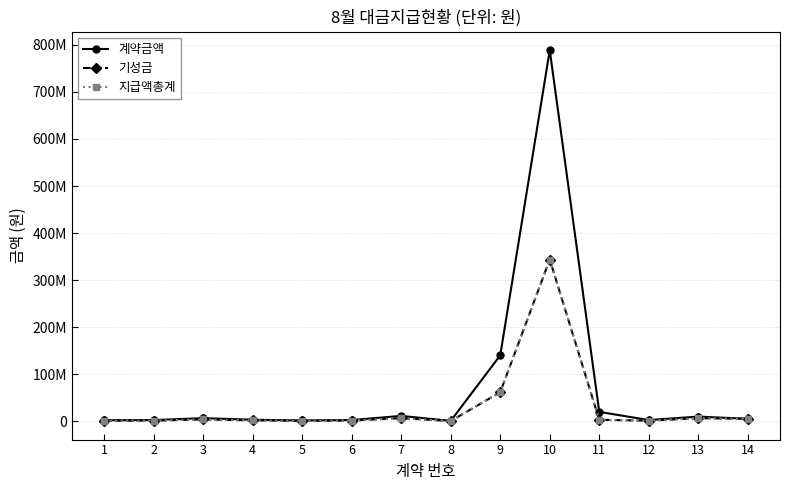

Reading left to right, extract all data points from this chart.

계약금액: 1=2112000	2=2508000	3=6600000	4=3240000	5=1620000	6=2520000	7=11391480	8=765600	9=140000000	10=788730000	11=19888000	12=2560000	13=9887000	14=5225000
기성금: 1=1232000	2=1463000	3=3850000	4=1890000	5=945000	6=1470000	7=6645030	8=446600	9=61750760	10=343703290	11=2992000	12=1280000	13=6471400	14=5225000
지급액총계: 1=1232000	2=1463000	3=3850000	4=1890000	5=945000	6=1470000	7=6645030	8=446600	9=61750760	10=343703290	11=2992000	12=1280000	13=6471400	14=5225000